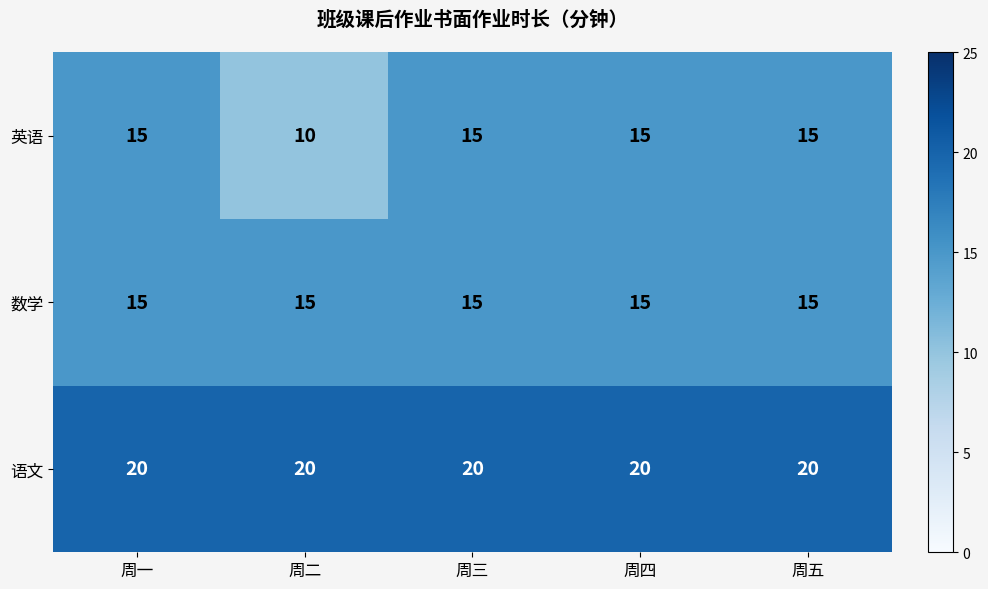

What is the total value across all series at 周四?

50